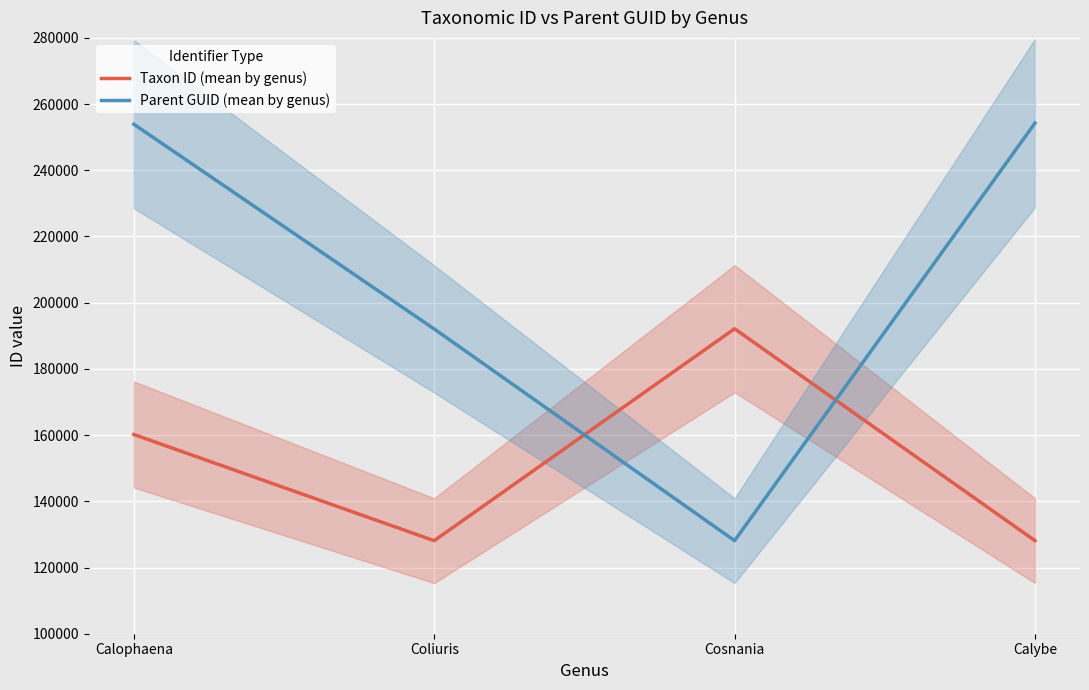

What is the sum of the Parent GUID (mean by genus) values at Calybe and Coliuris?

446323